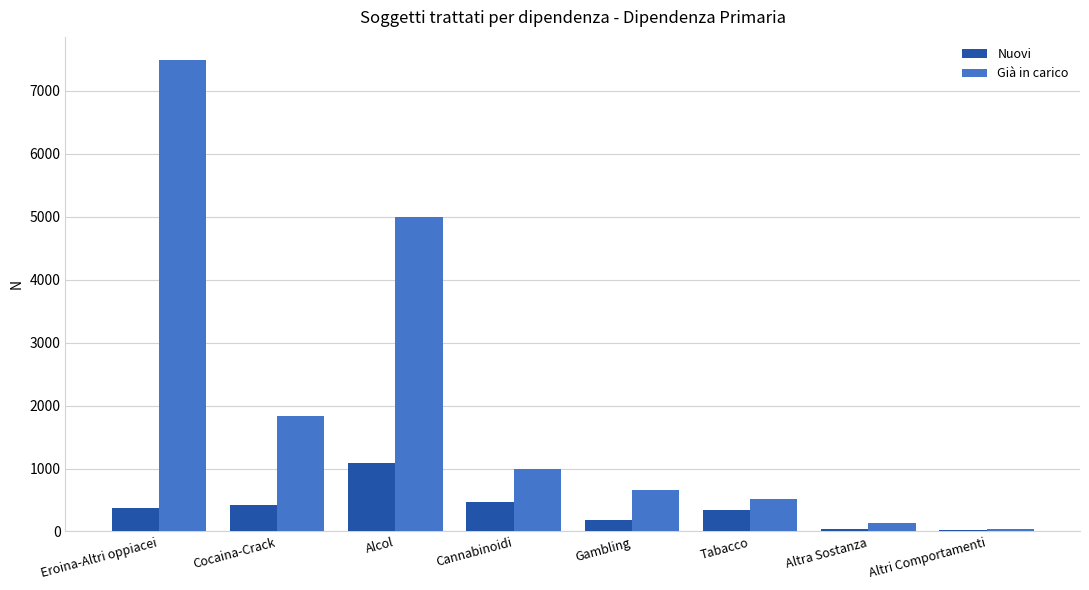

How many bars are there in total?

16